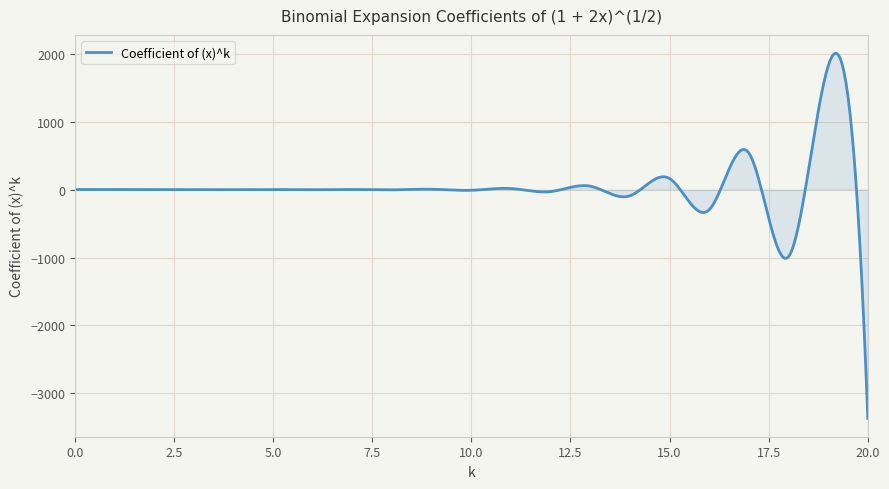

Does the chart have visible grid lines?

Yes